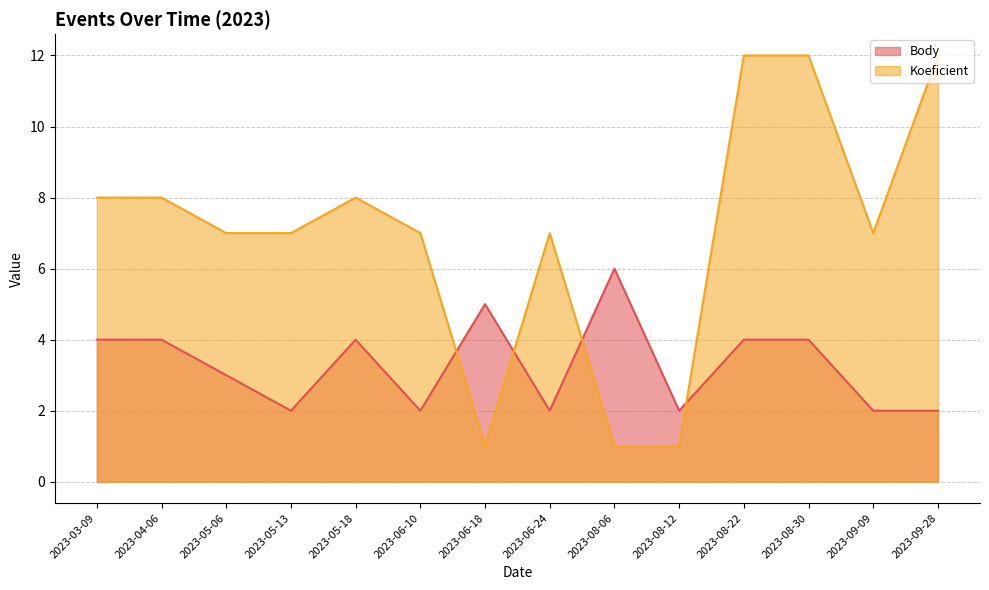

What is the average value of the Koeficient series?

7